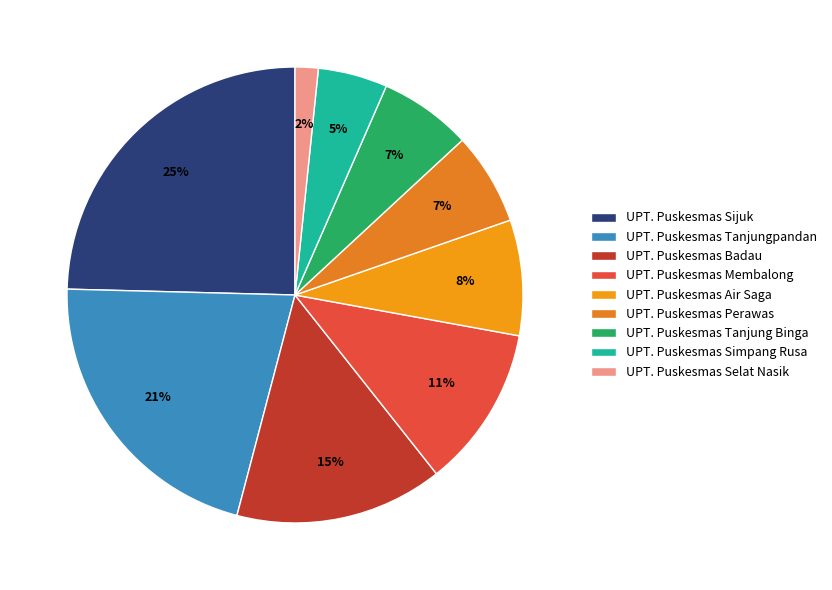

To the nearest percent, what portion does UPT. Puskesmas Tanjungpandan represent?

21%